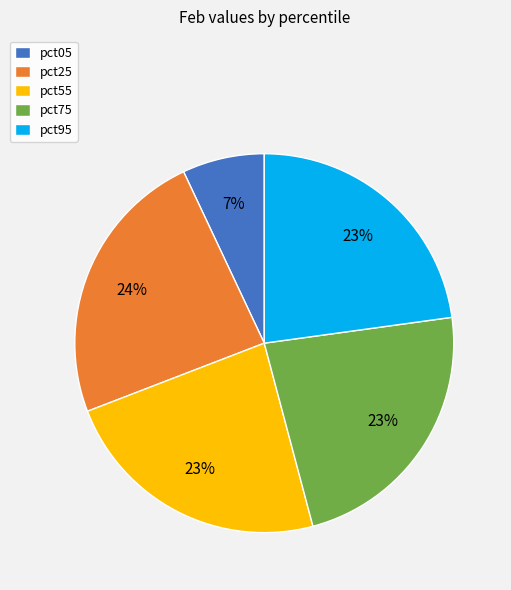

What percentage is the pct95 slice, to the nearest percent?

23%